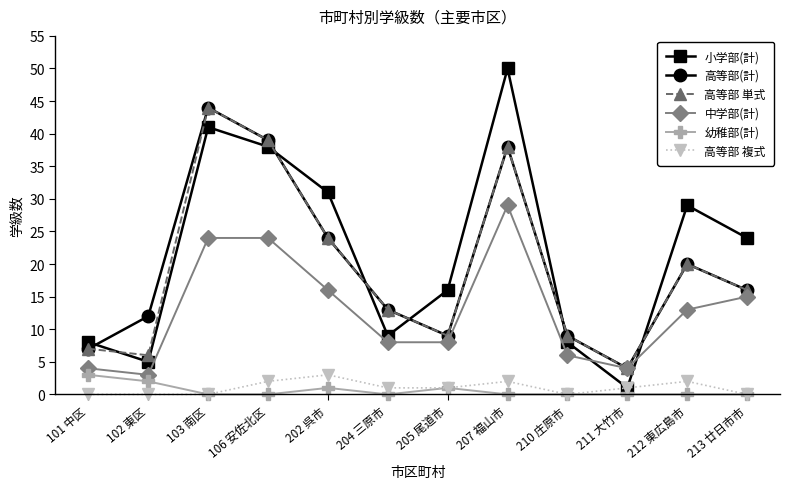

True or false: 高等部(計) and 小学部(計) intersect in this chart.

True